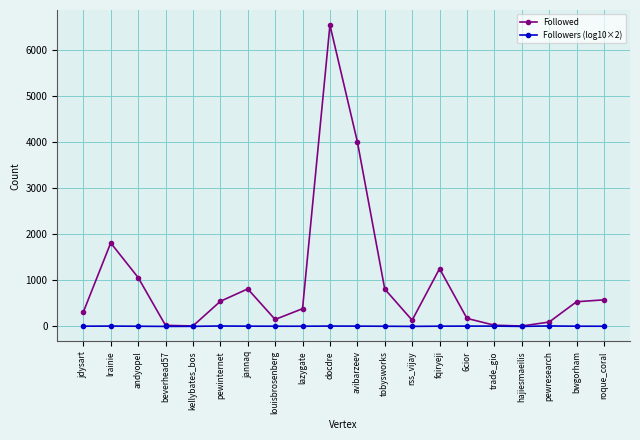

How many values in the Followers (log10×2) series are below 6?

10